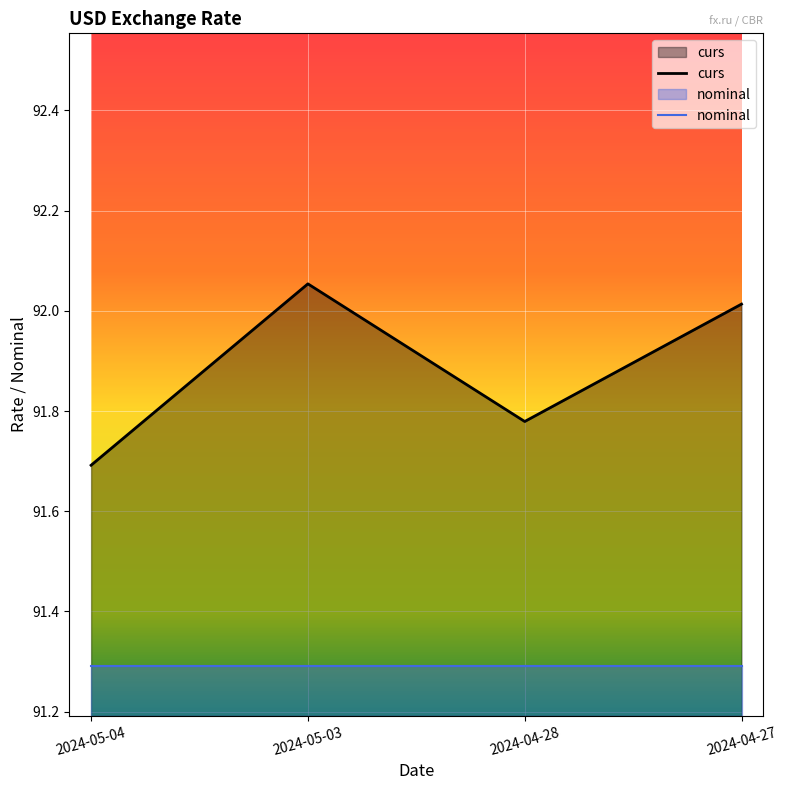

Which has a higher value, 2024-05-03 or 2024-04-27?

2024-05-03